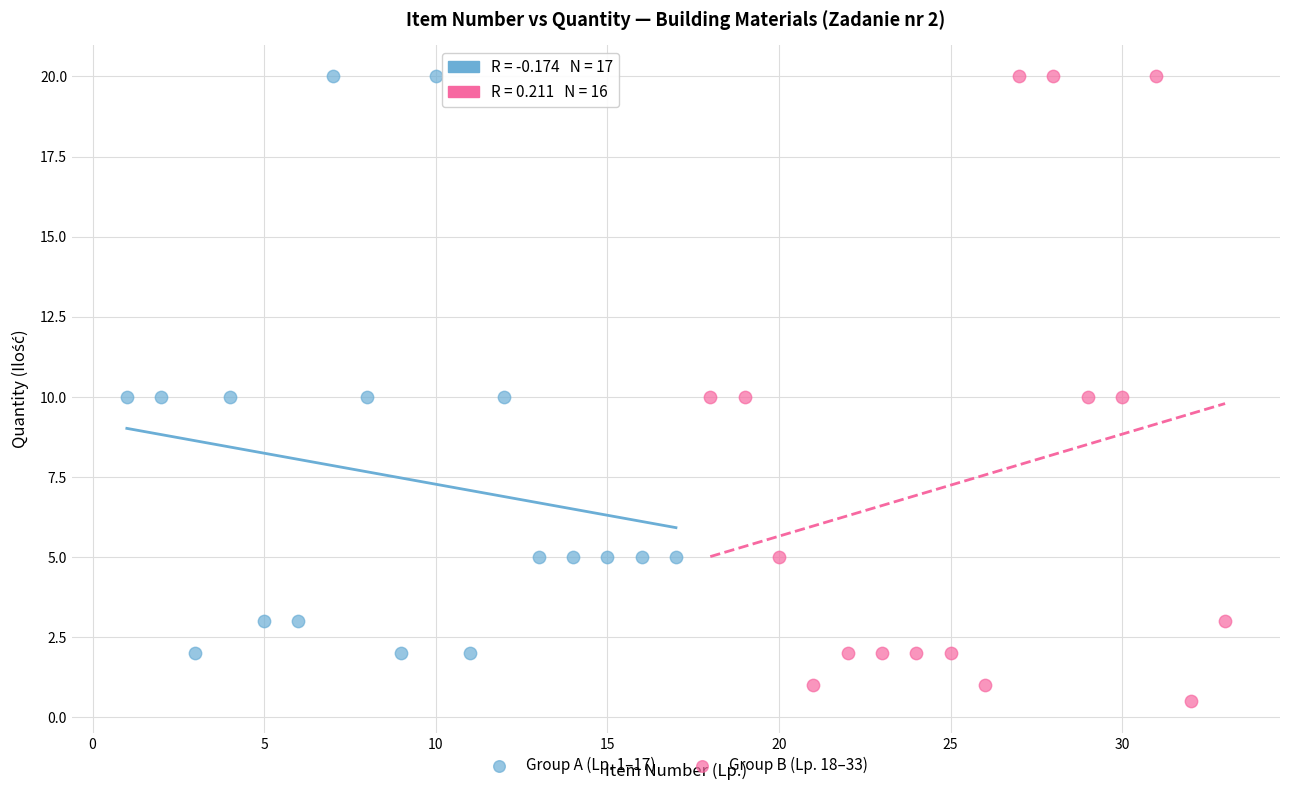

Which series contains the lowest Y value?

Group B (Lp. 18–33)